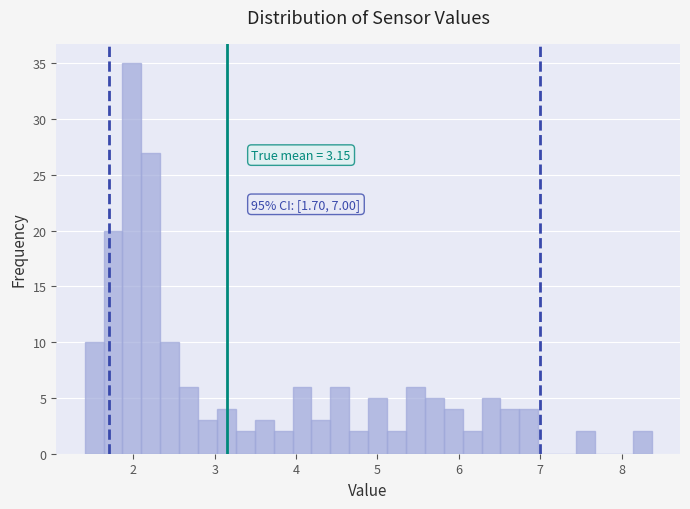

Around what value on the x-axis is the tallest bar? Give the approximate position of its centre, as read against the axis.

2.0